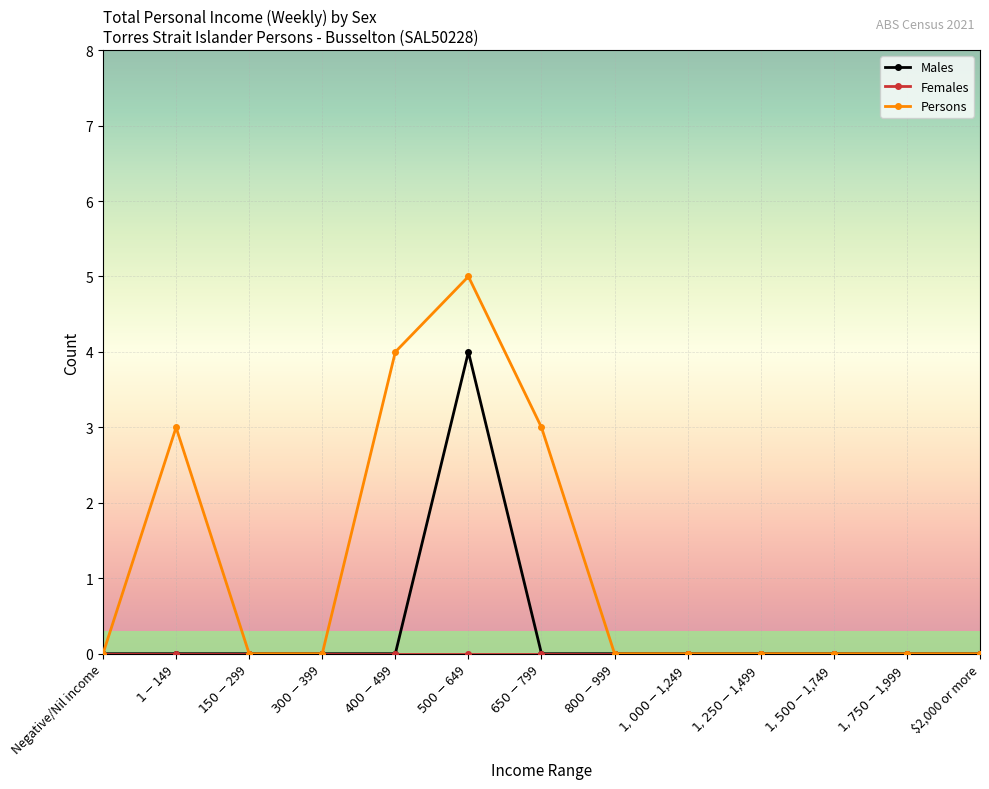

Is it true that Males equals 0 at $2,000 or more?

True